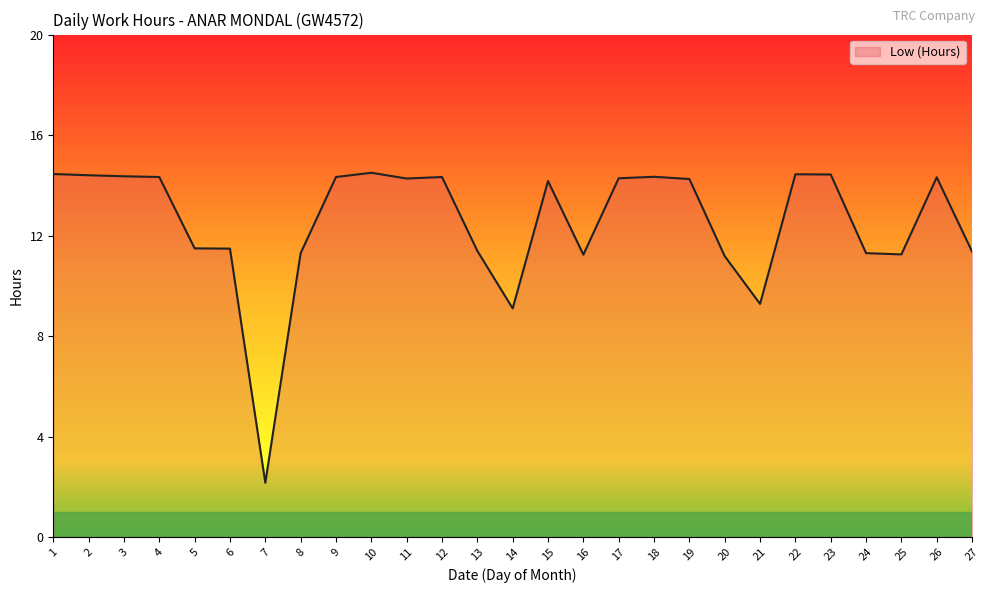

True or false: the data shows 2.2 at 7.

True